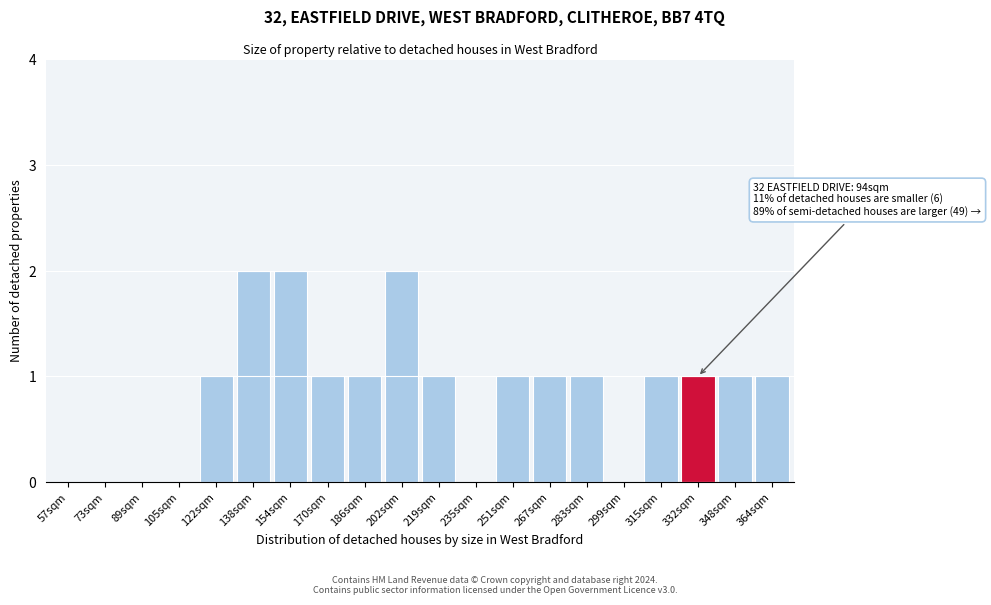

Reading left to right, what are all the values shown in this chart?

57sqm=0	73sqm=0	89sqm=0	105sqm=0	122sqm=1	138sqm=2	154sqm=2	170sqm=1	186sqm=1	202sqm=2	219sqm=1	235sqm=0	251sqm=1	267sqm=1	283sqm=1	299sqm=0	315sqm=1	332sqm=1	348sqm=1	364sqm=1